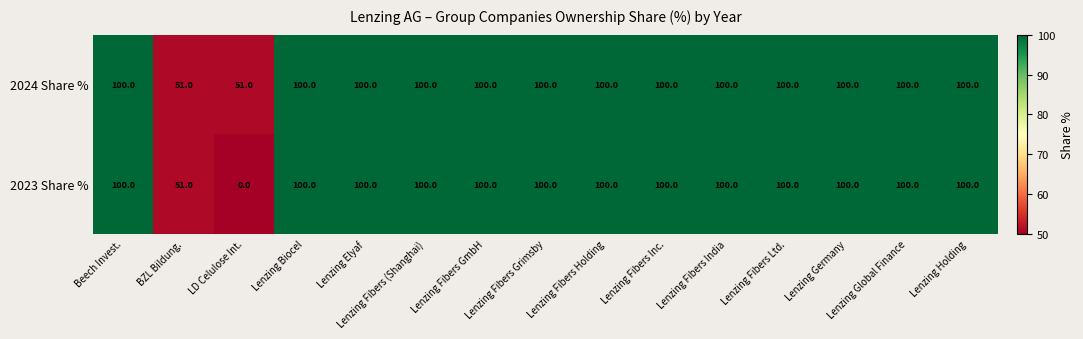

At how many categories does at least one series exceed 98?

13